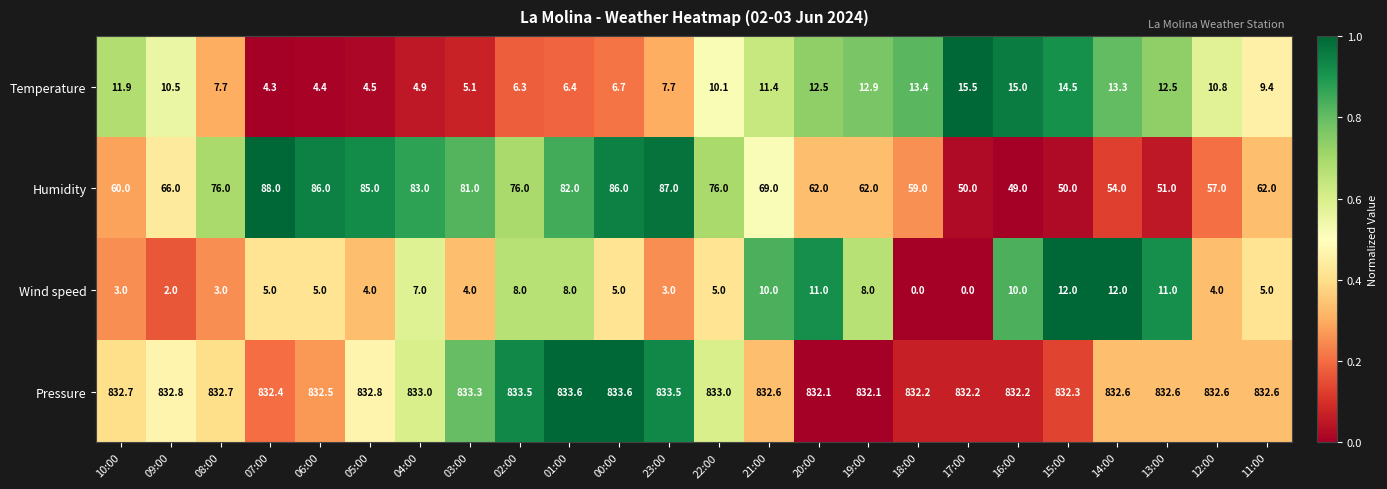

How many series are shown in this chart?

4